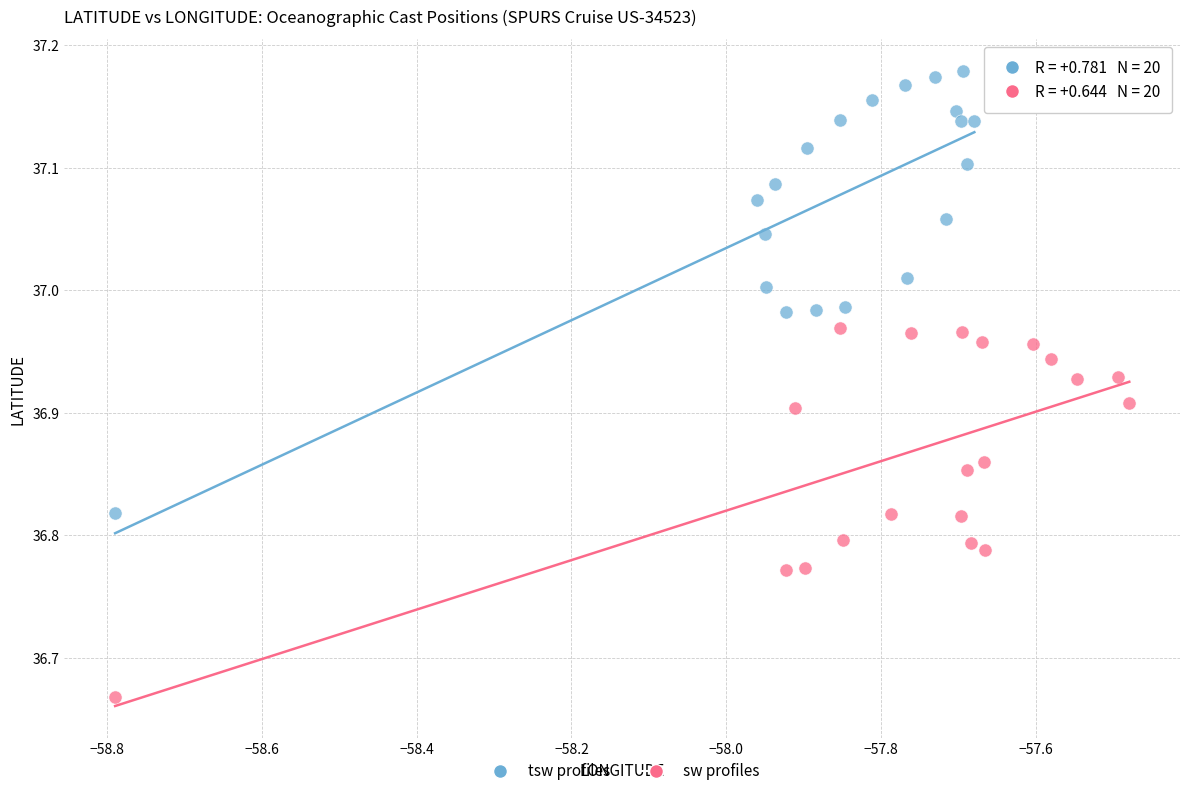

Which series contains the highest Y value?

tsw profiles